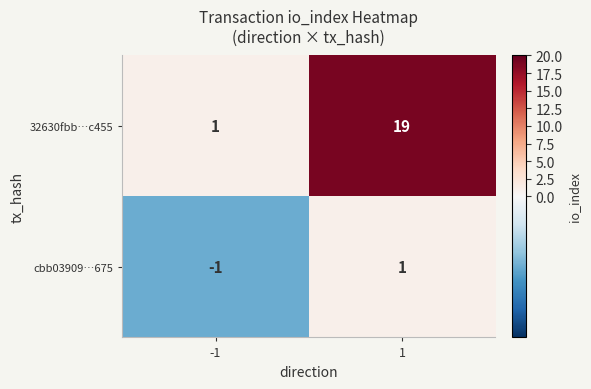

Rank the series by their maximum value, from lowest to highest.

cbb03909…675, 32630fbb…c455